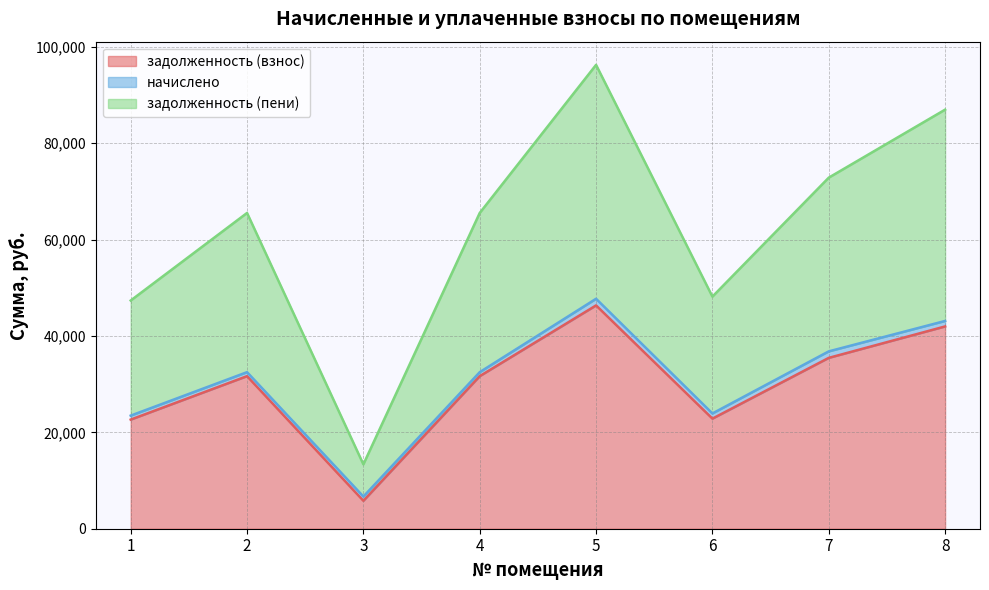

List the labels in order of задолженность (пени) value, largest first.

5, 8, 7, 2, 4, 6, 1, 3